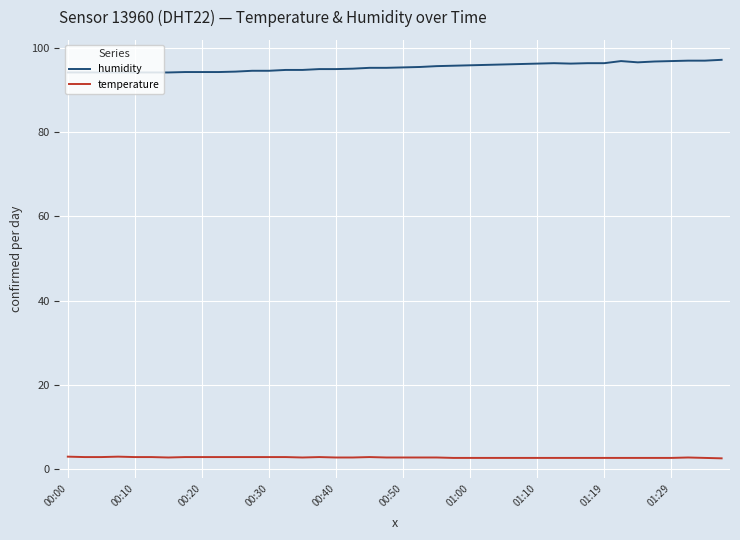

List the series in order of their overall mean, lowest first.

temperature, humidity